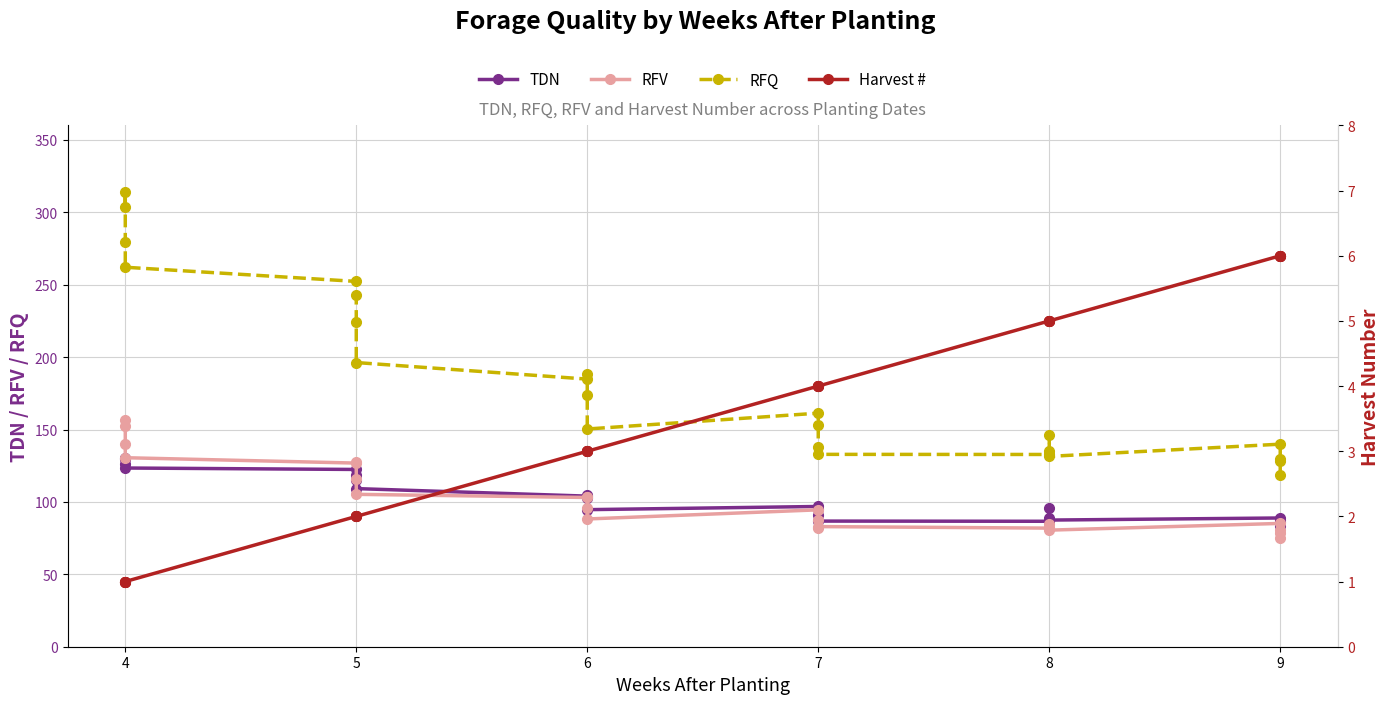

Reading right to left, list all the values displayed in this chart.

TDN: 83.6	86.1	87.6	88.9	87.5	89.1	95.6	86.6	86.8	91.2	95.4	96.9	94.7	102.6	104.7	104.0	109.2	115.0	118.4	122.4	123.4	126.2	130.3	129.5
RFV: 75.3	80.8	78.4	85.2	80.5	81.8	84.8	81.9	83.0	81.7	87.7	94.5	88.2	96.0	103.4	103.1	105.2	116.0	127.6	126.8	130.5	139.7	156.4	152.2
RFQ: 118.6	128.3	129.8	139.9	131.4	135.3	146.5	132.8	132.8	137.7	153.0	161.3	150.4	174.0	188.6	184.8	196.3	224.0	243.0	252.3	262.1	279.6	313.7	303.5
Harvest #: 6.0	6.0	6.0	6.0	5.0	5.0	5.0	5.0	4.0	4.0	4.0	4.0	3.0	3.0	3.0	3.0	2.0	2.0	2.0	2.0	1.0	1.0	1.0	1.0